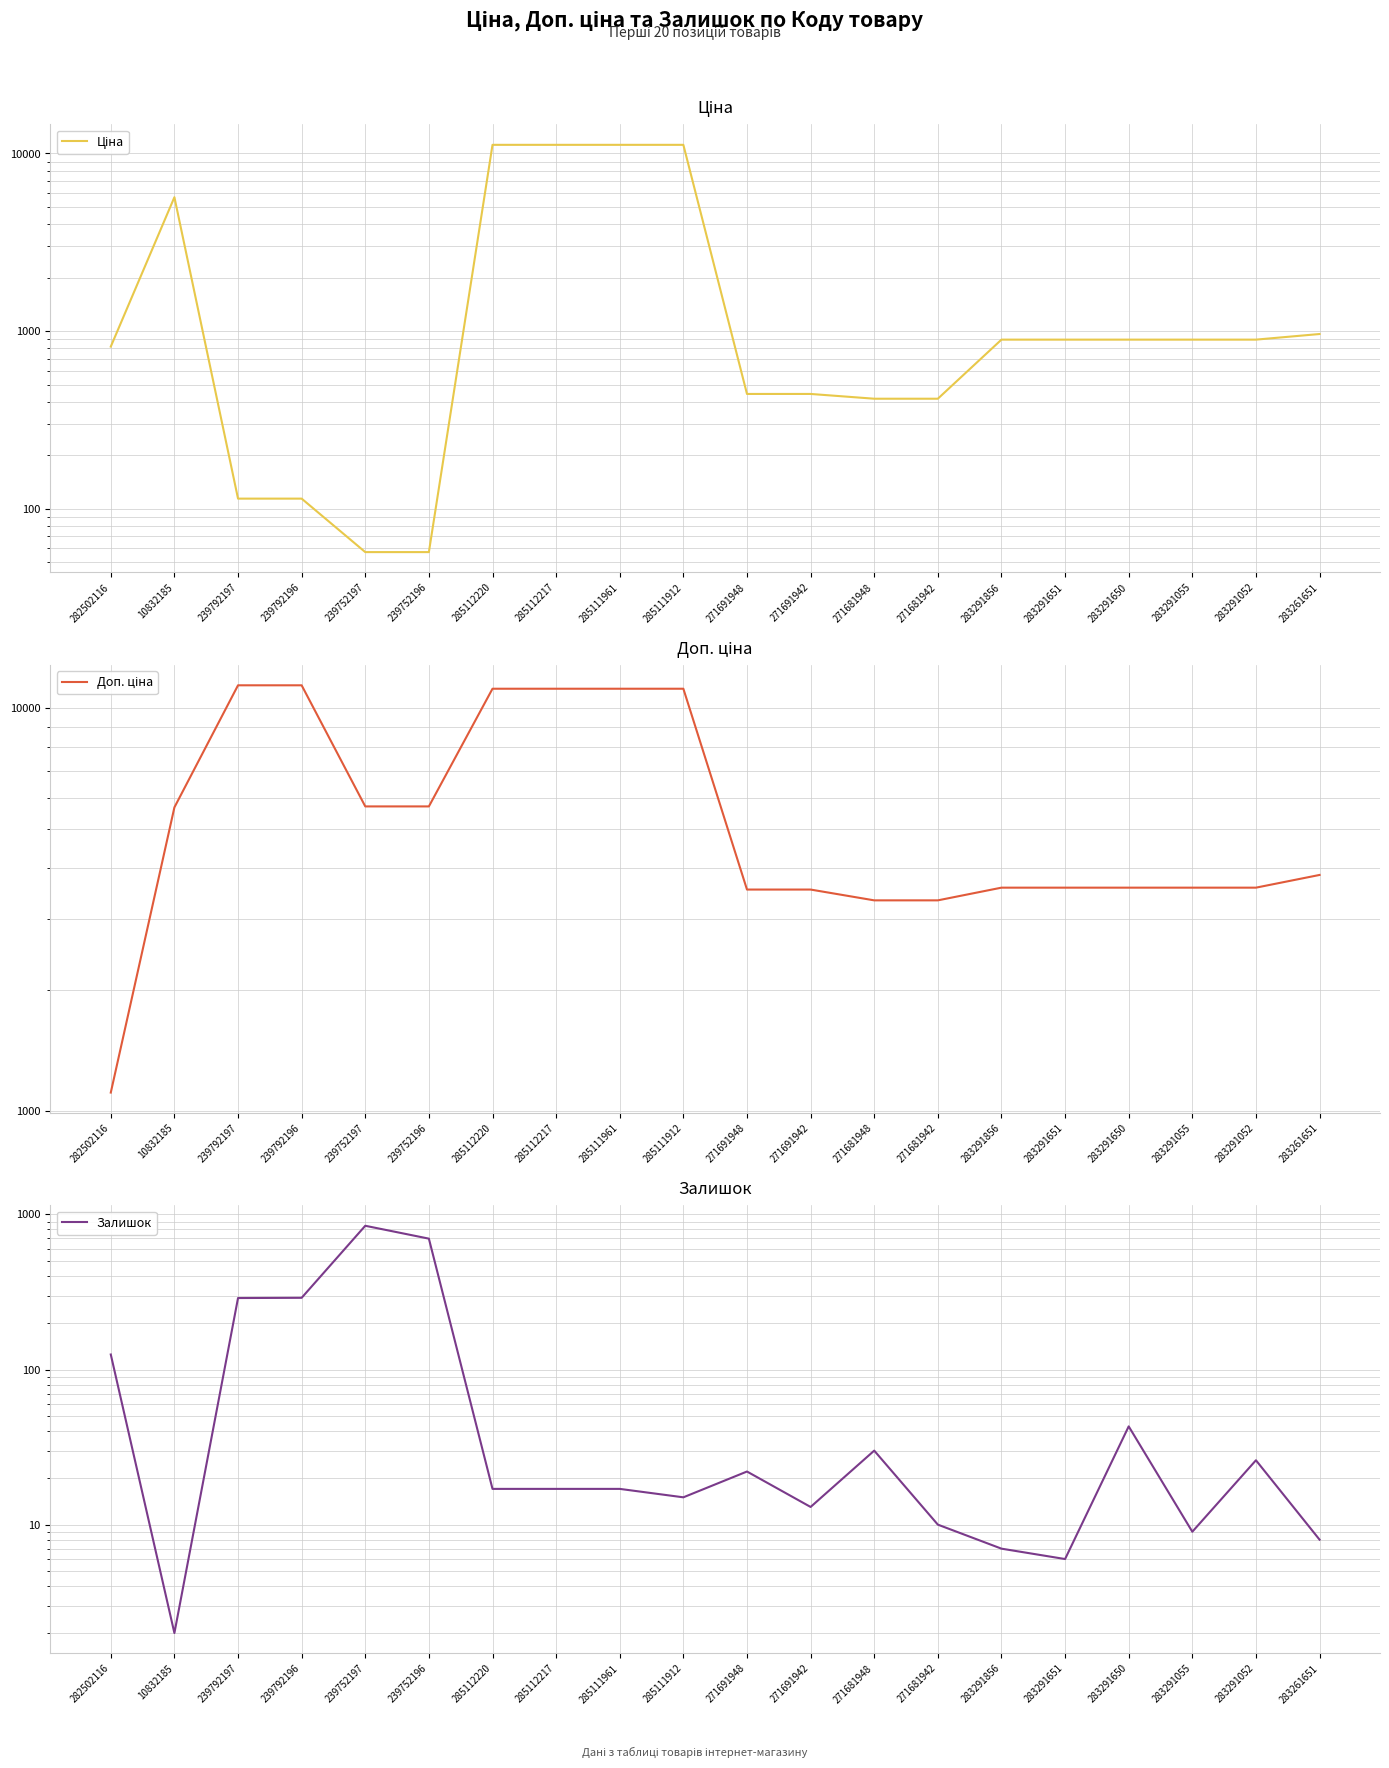

Where do Залишок and Ціна first cross each other?

10832185 and 239792197